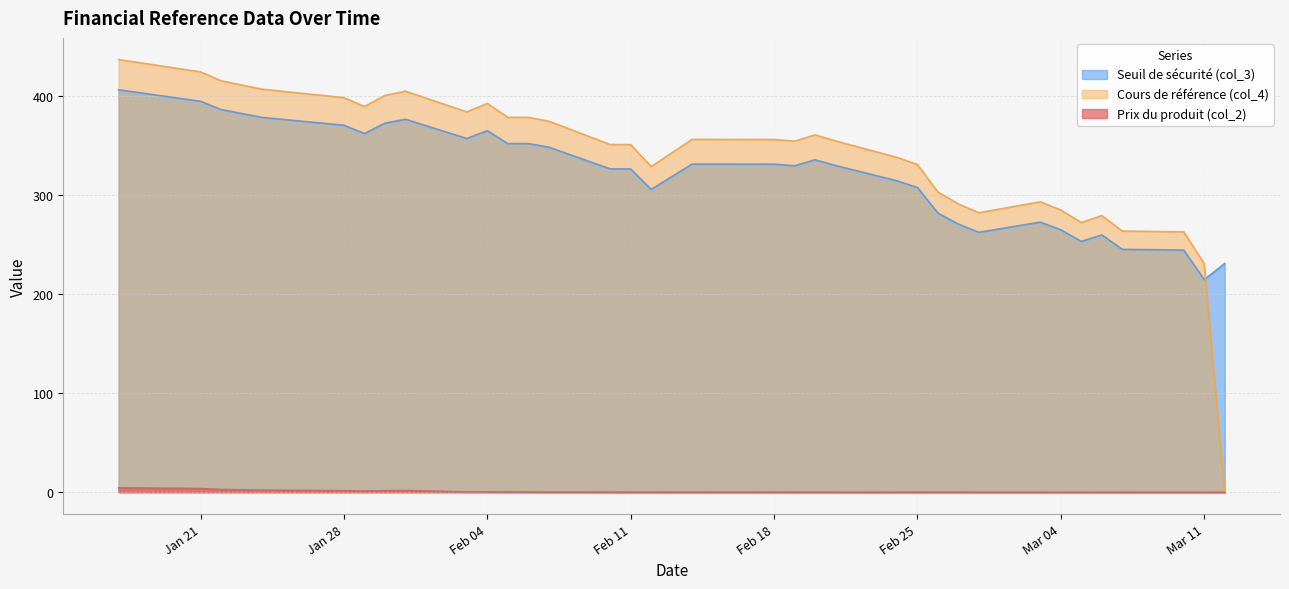

What position from the left is 2025-01-29?

6